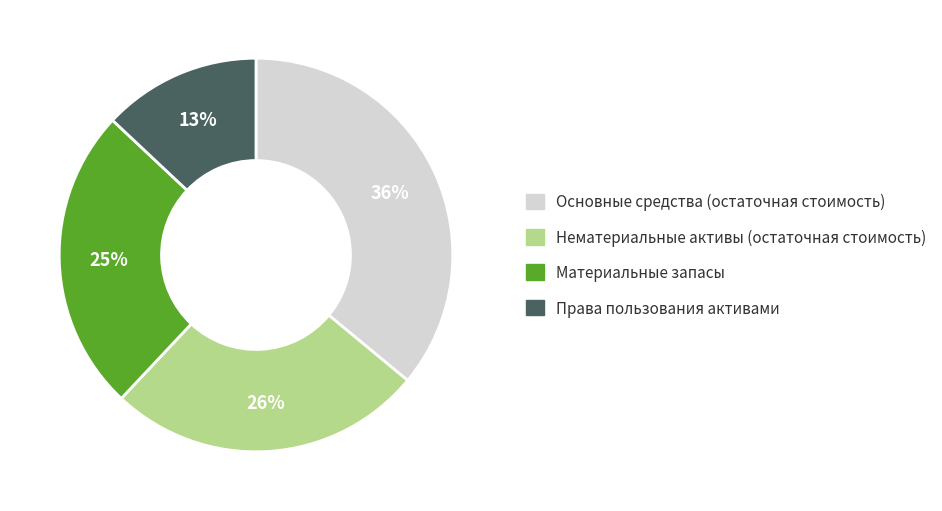

How many slices are in this pie chart?

4